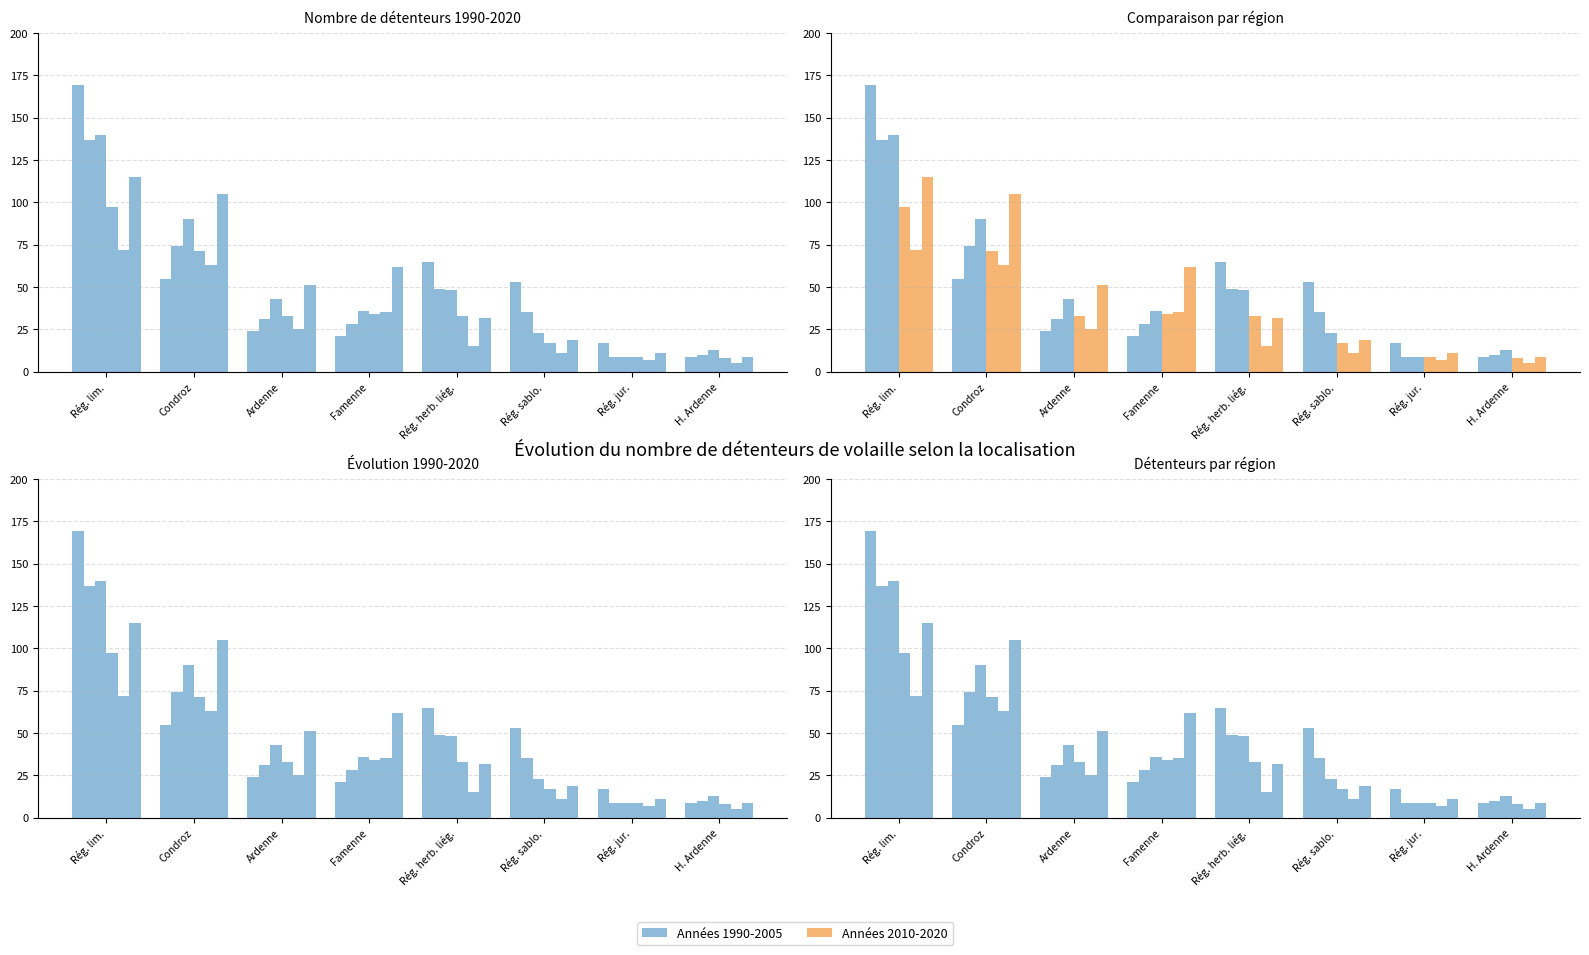

What is the difference between the highest and lowest values at Rég. lim.?

97